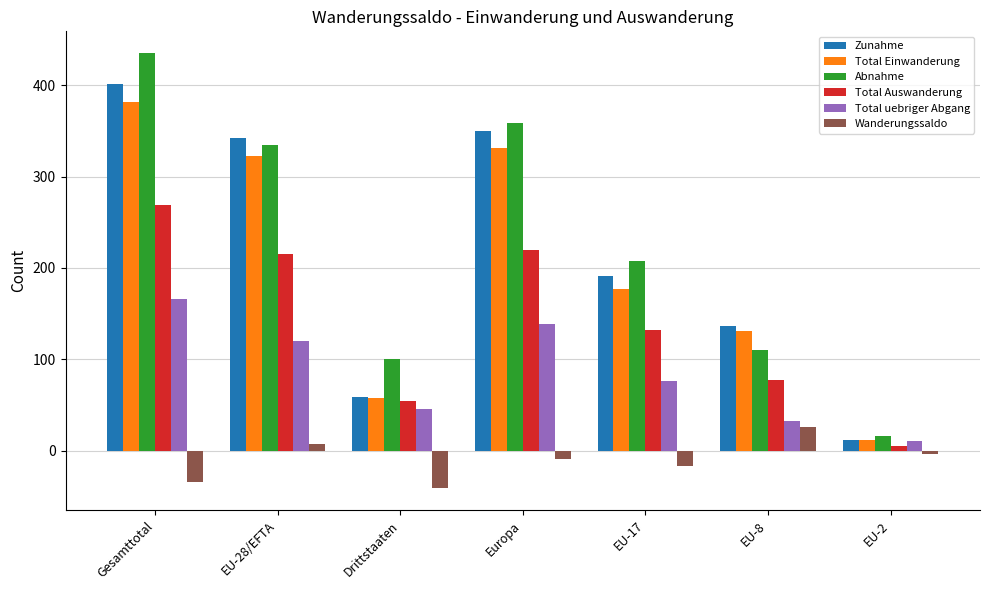

How many values in the Abnahme series are below 208?

3